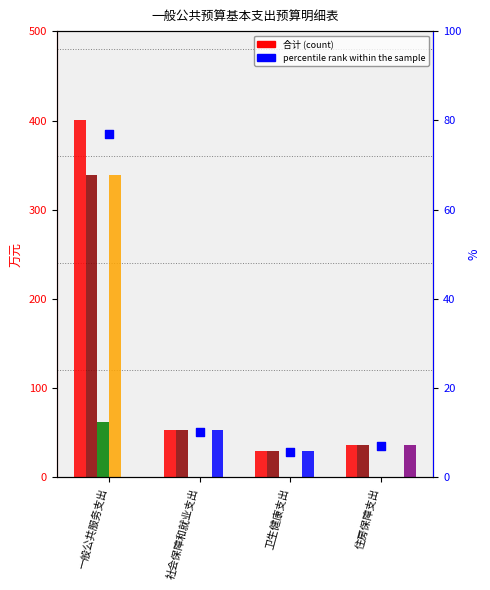

Which series has the largest Y range (max minus min)?

合计